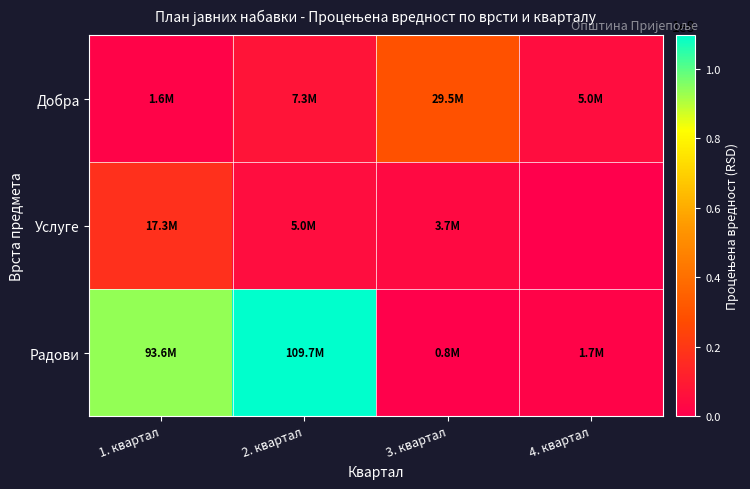

What is the total value across all series at 1. квартал?

112567035